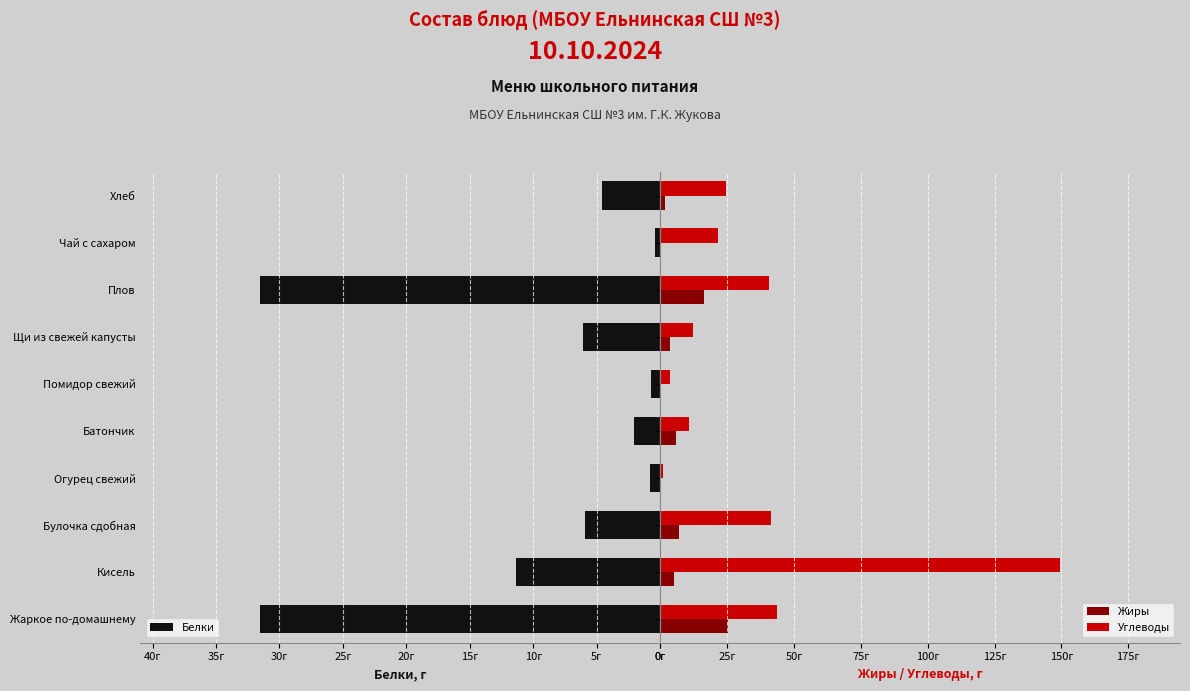

Between Кисель and Жаркое по-домашнему, which is larger?

Жаркое по-домашнему